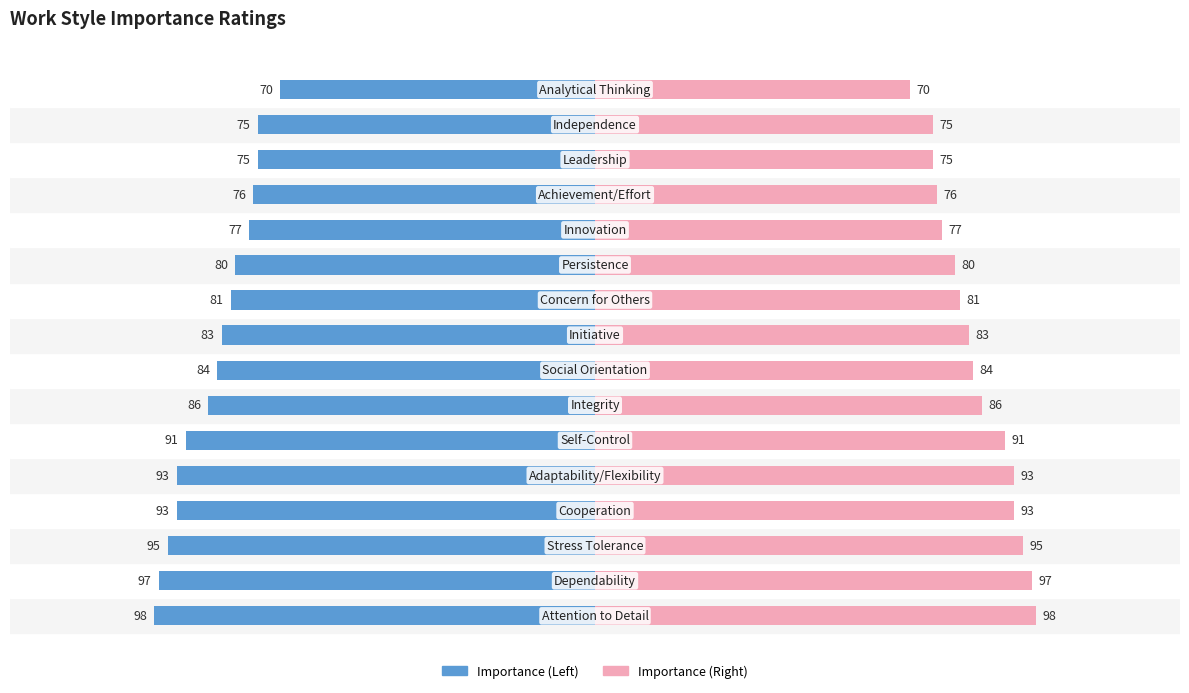

True or false: Importance (mirror) has a value of 134 at 8.

False